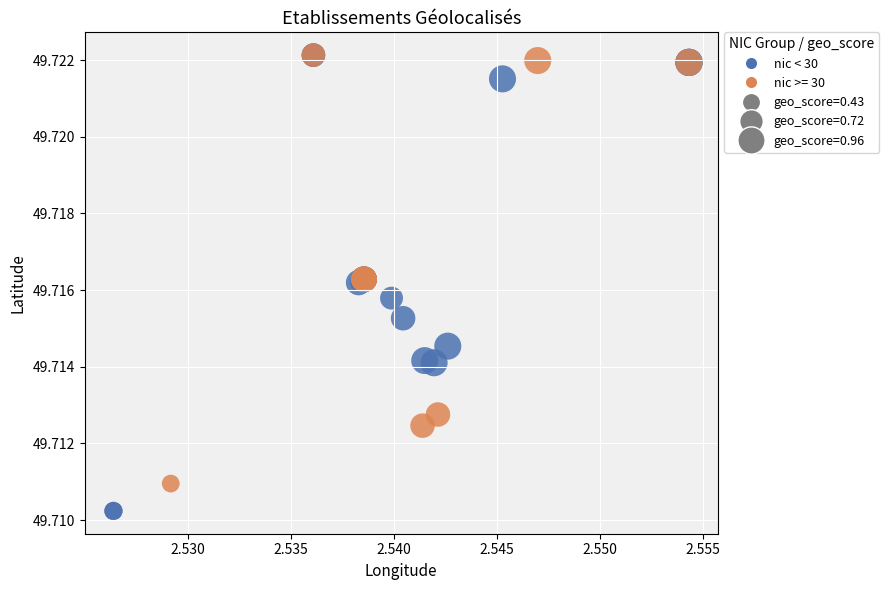

Which series reaches the minimum Y coordinate?

nic < 30